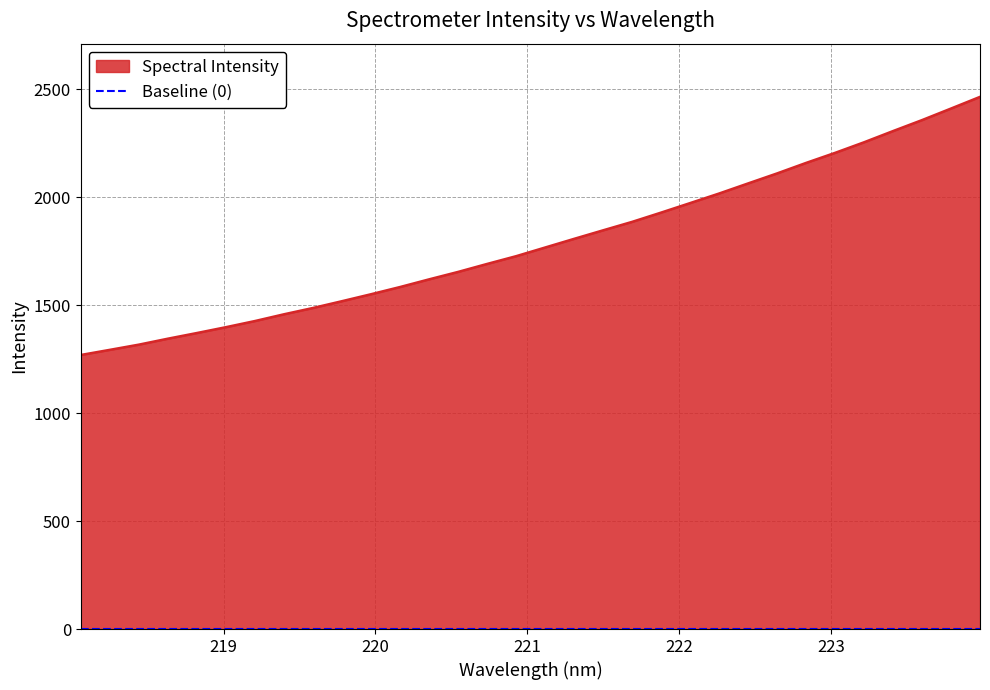

What is the sum of all values?

57275.3